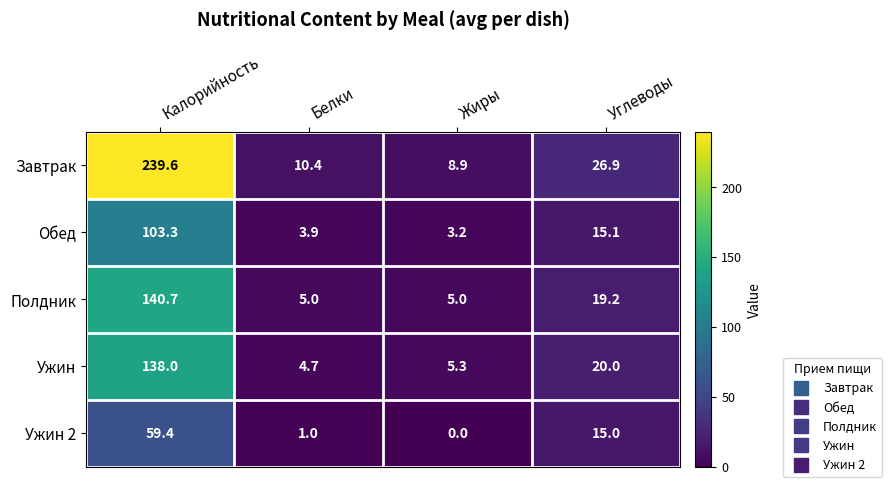

Reading left to right, what are all the values shown in this chart?

Завтрак: Калорийность=239.6	Белки=10.4	Жиры=8.9	Углеводы=26.9
Обед: Калорийность=103.3	Белки=3.9	Жиры=3.2	Углеводы=15.1
Полдник: Калорийность=140.7	Белки=5.0	Жиры=5.0	Углеводы=19.2
Ужин: Калорийность=138.0	Белки=4.7	Жиры=5.3	Углеводы=20.0
Ужин 2: Калорийность=59.4	Белки=1.0	Жиры=0.0	Углеводы=15.0